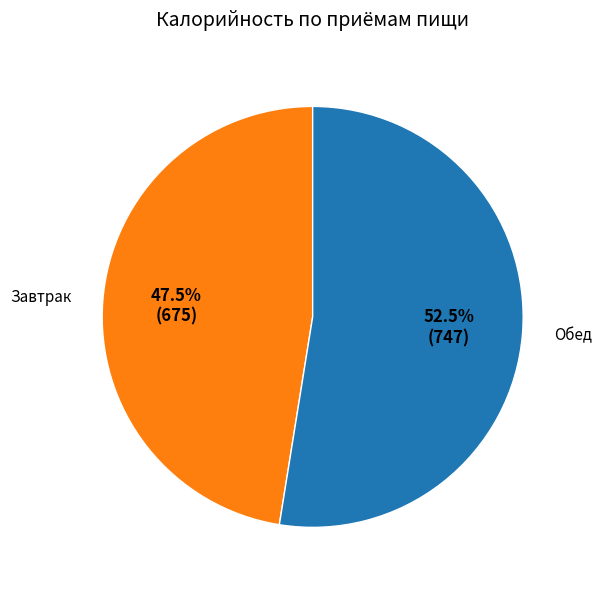

Combined, what portion of the pie is Обед and Завтрак?

100.0%